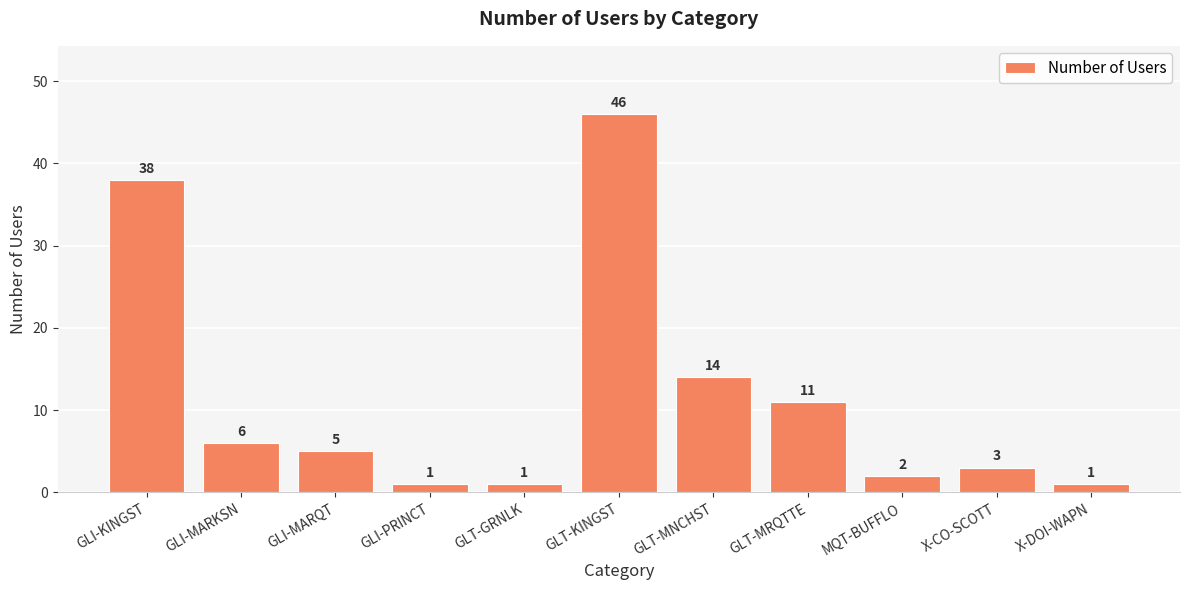

Reading left to right, list all the values displayed in this chart.

38	6	5	1	1	46	14	11	2	3	1